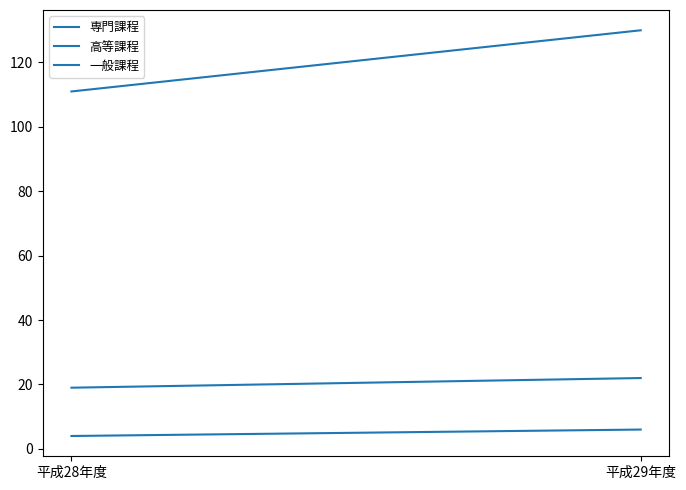

Does the chart have visible grid lines?

No